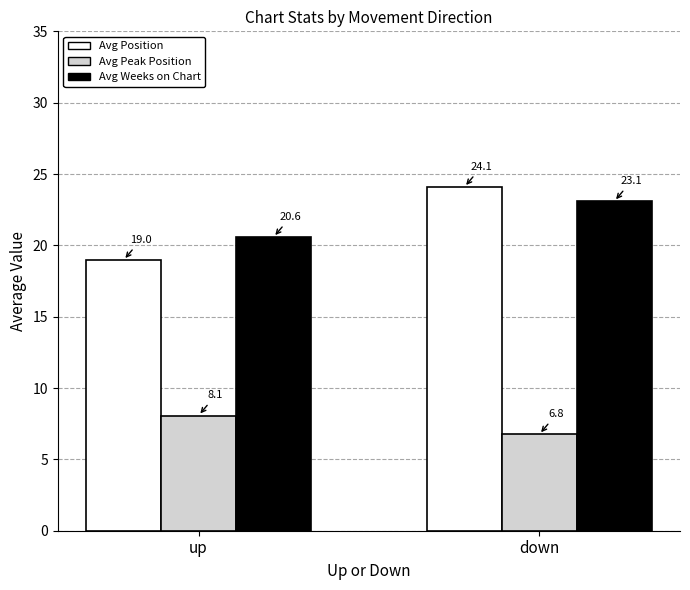

Does the chart contain any negative values?

No